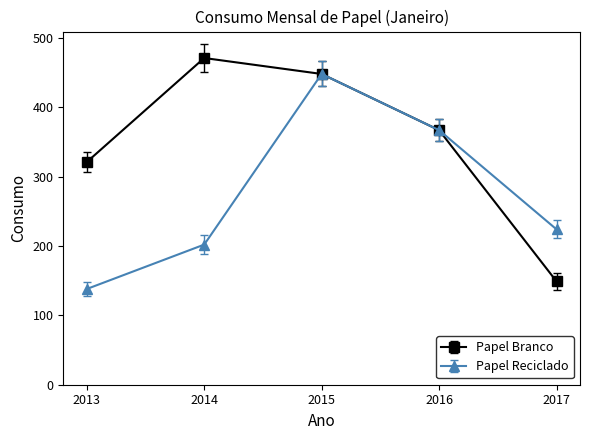

List the labels in order of Papel Reciclado value, smallest first.

2013, 2014, 2017, 2016, 2015